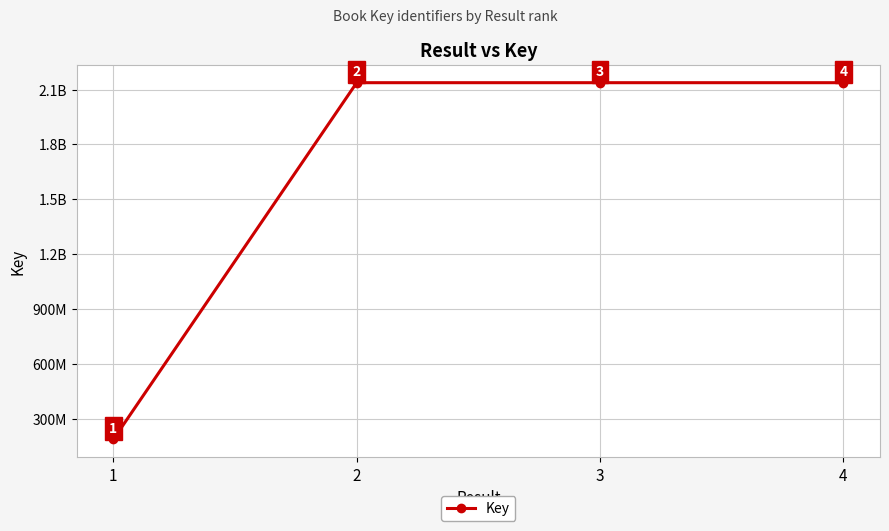

Does the chart have visible grid lines?

Yes